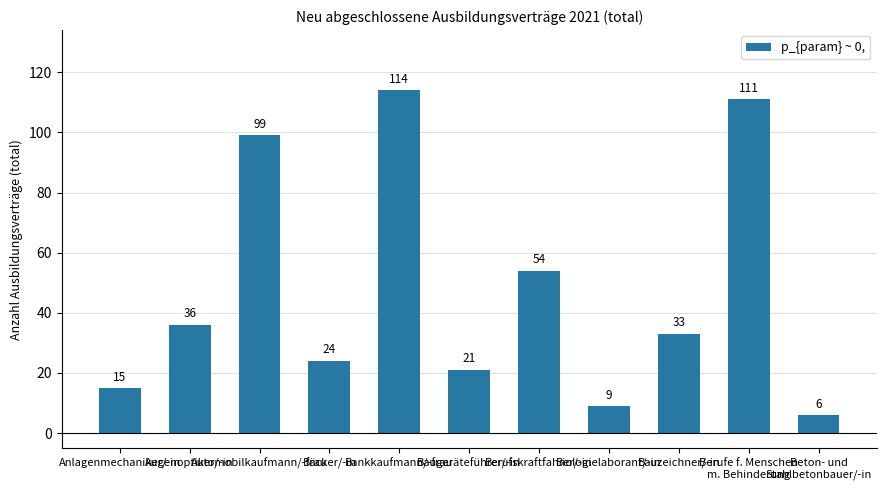

Approximately how many times larger is the value at Augenoptiker/-in compared to Beton- und
Stahlbetonbauer/-in?

6.0